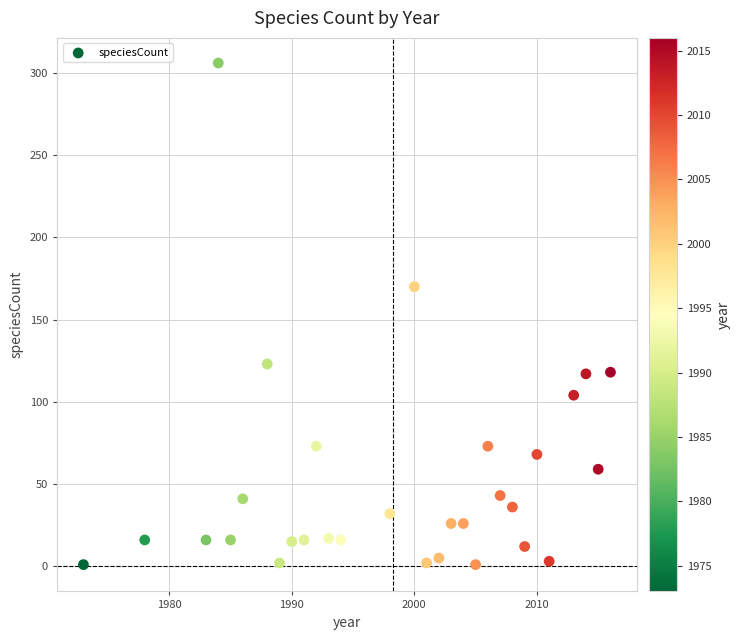

What Y value in the scatter plot is closest to 153?

170